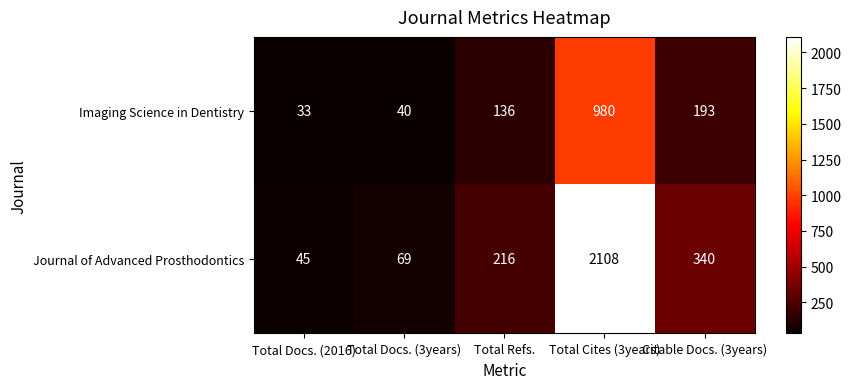

At which category is the sum across all series the highest?

Total Cites (3years)